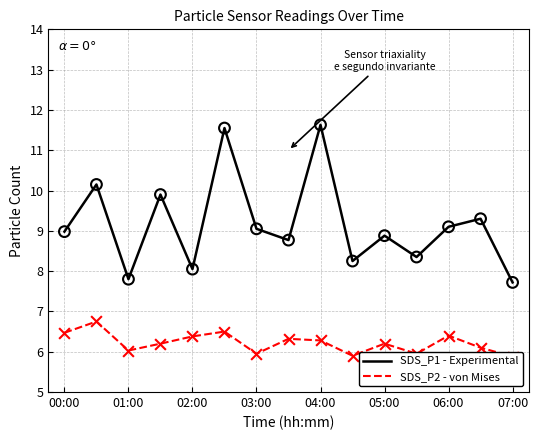

Which series contains the highest Y value?

SDS_P1 - Experimental